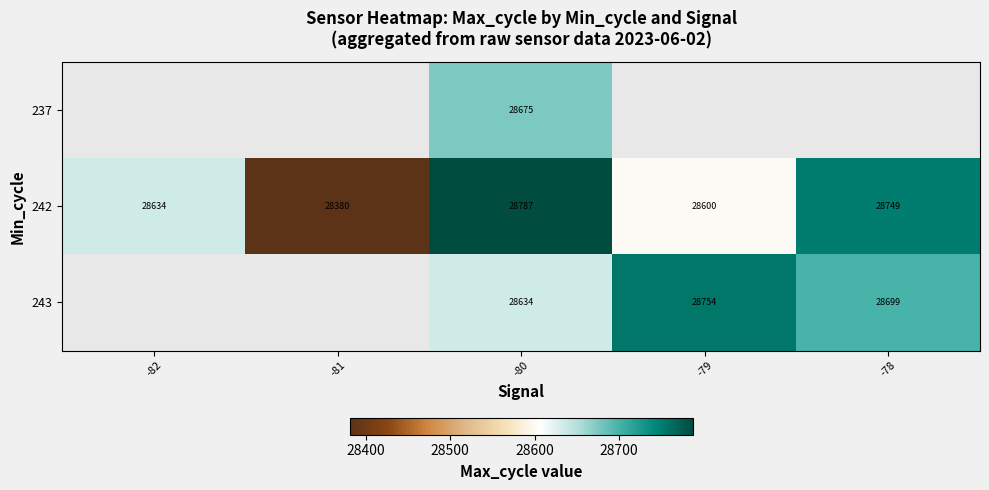

Count the number of data series in this chart.

3